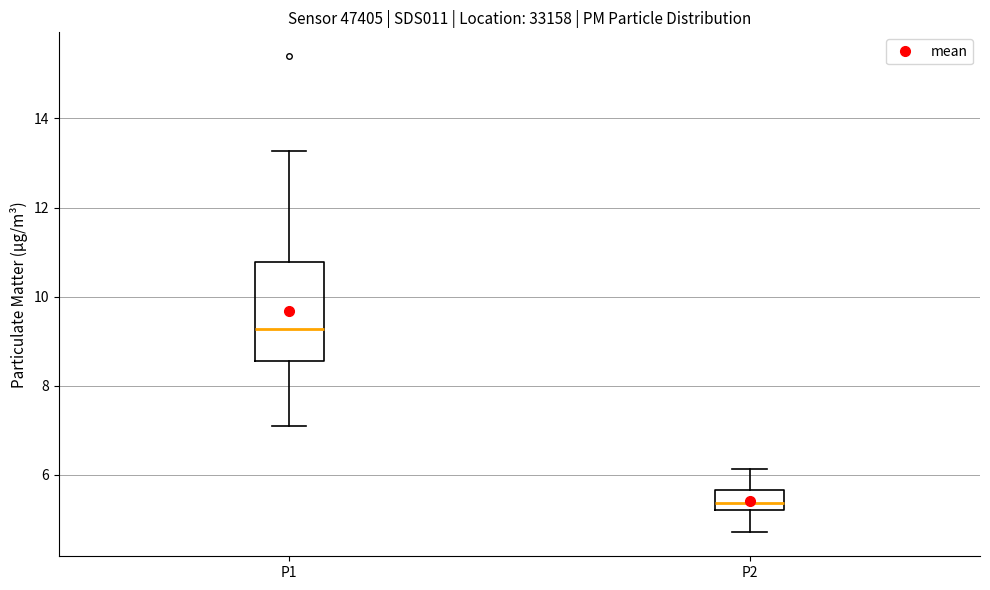

Reading left to right, read every box against the y-axis: the position of its median line, the range the box covers, and the ends of its whiskers. The values are not printed on the chart, so give them approximately, as read against the axis.

P1: median 9.2, box 8.6 to 10.8, whiskers 7.2 to 13.2
P2: median 5.4, box 5.2 to 5.6, whiskers 4.8 to 6.2